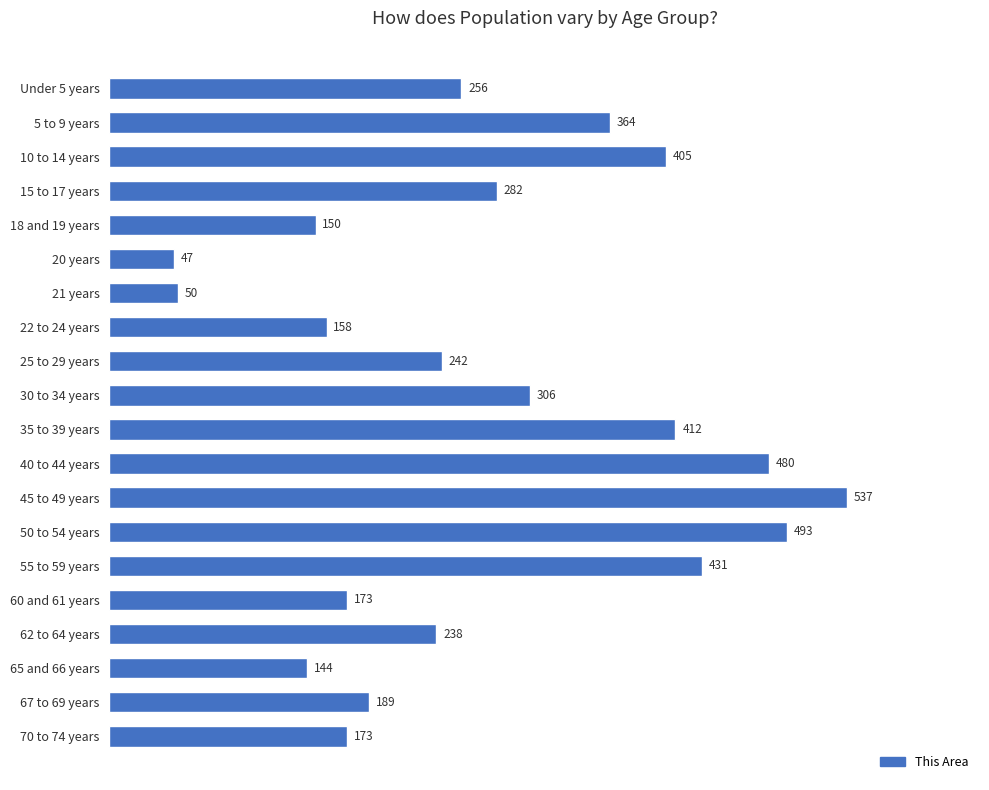

Does the chart contain any negative values?

No